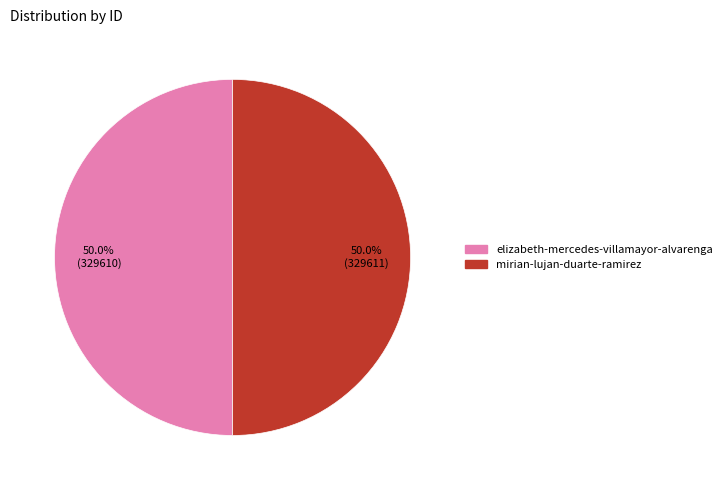

Approximately how many times larger is the value at elizabeth-mercedes-villamayor-alvarenga compared to mirian-lujan-duarte-ramirez?

1.0